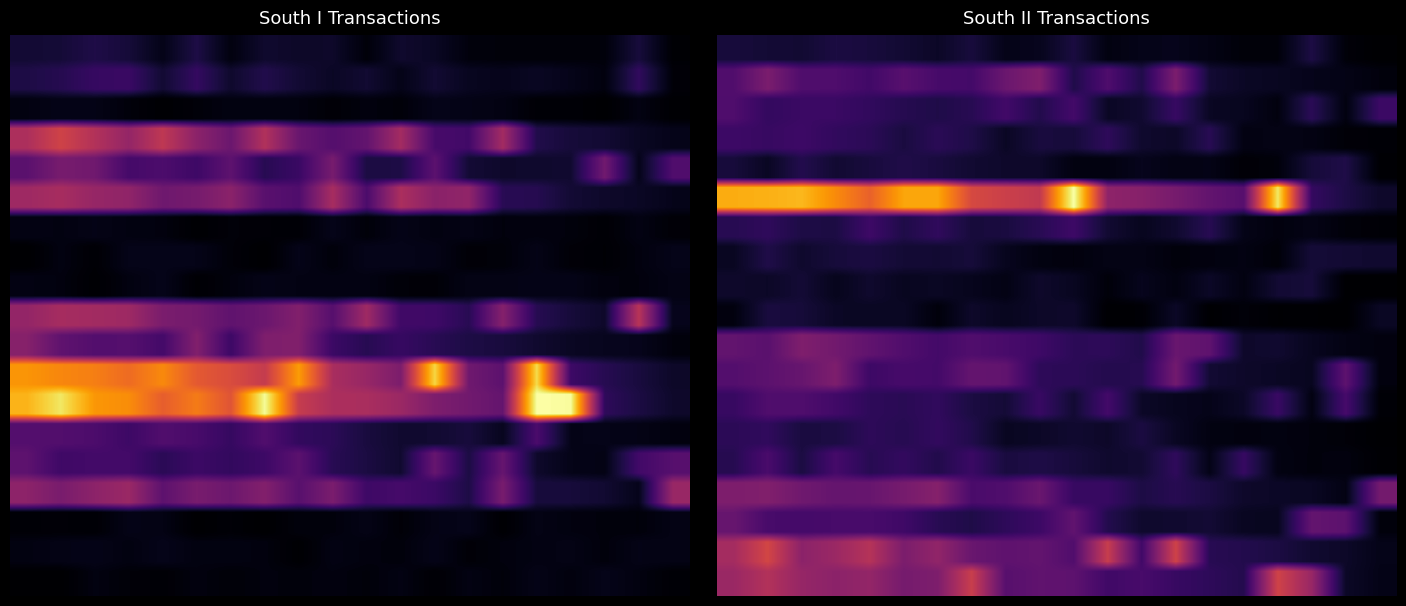

Which series has the widest spread of values?

South II